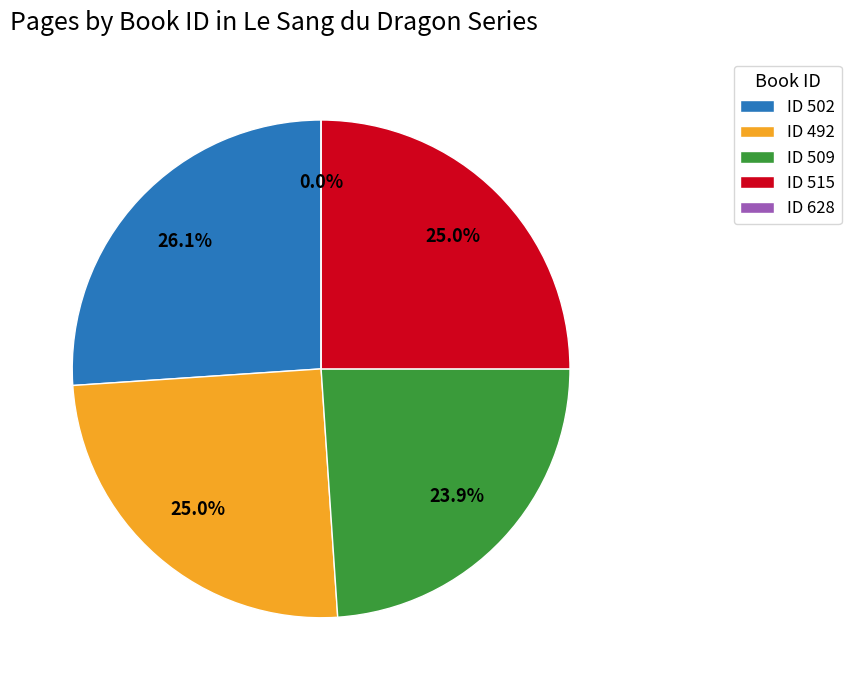

True or false: 515 accounts for 25% of the total.

True